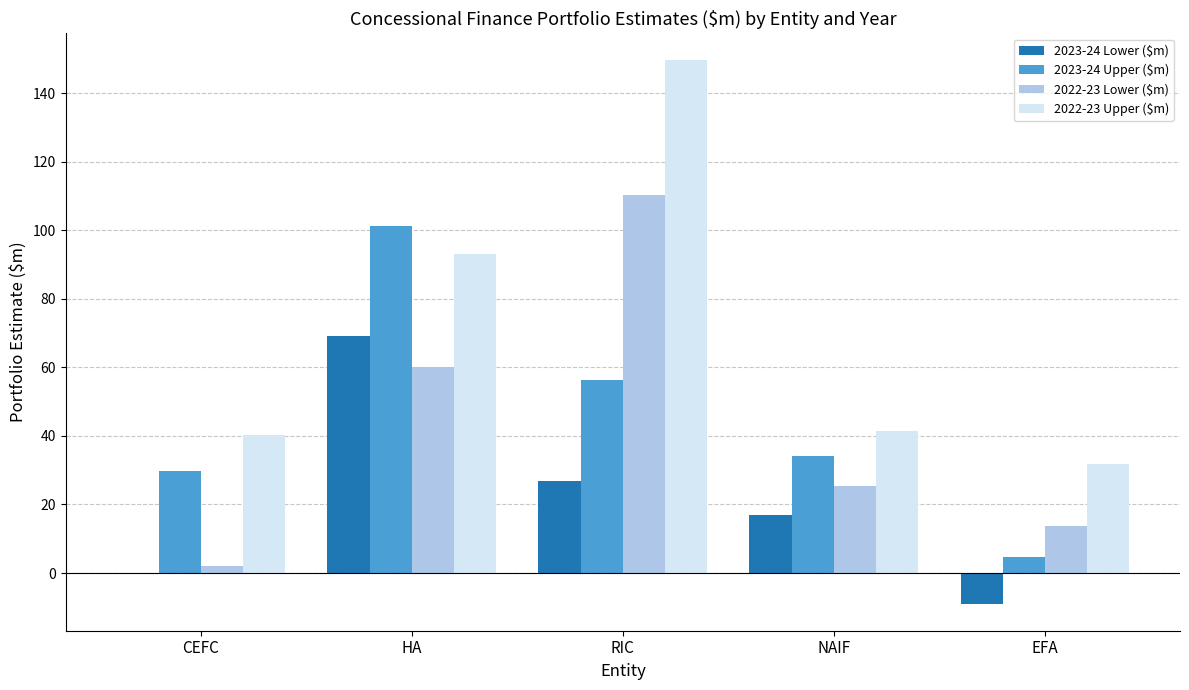

What is the greatest value displayed?

149.5